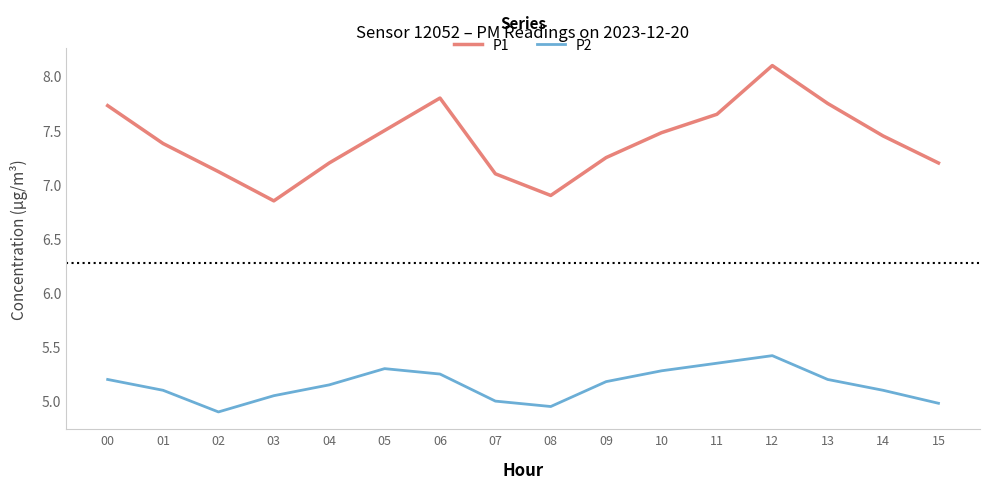

List the series in order of their peak value, highest first.

P1, P2